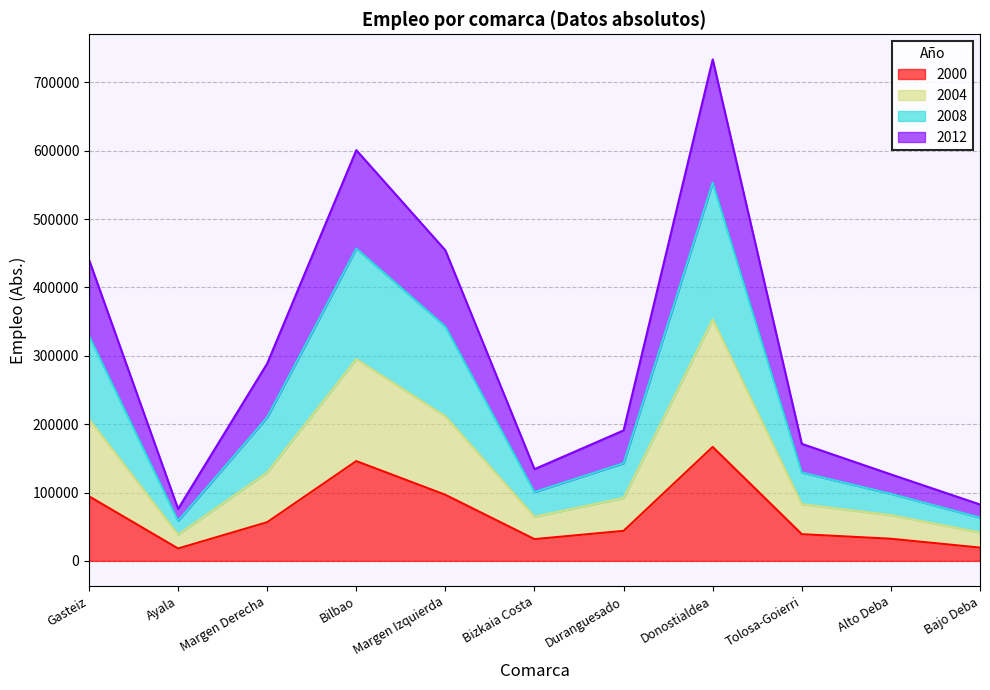

True or false: 2000 has a value of 32367.0 at Alto Deba.

True